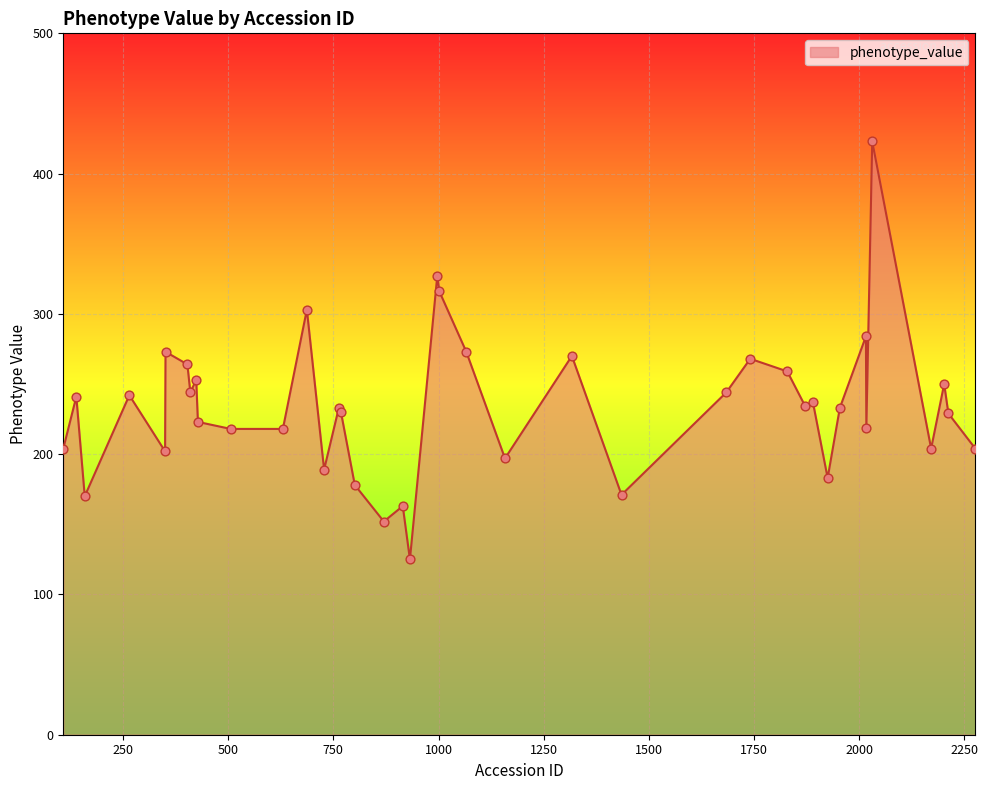

What is the difference between the maximum and minimum values?

298